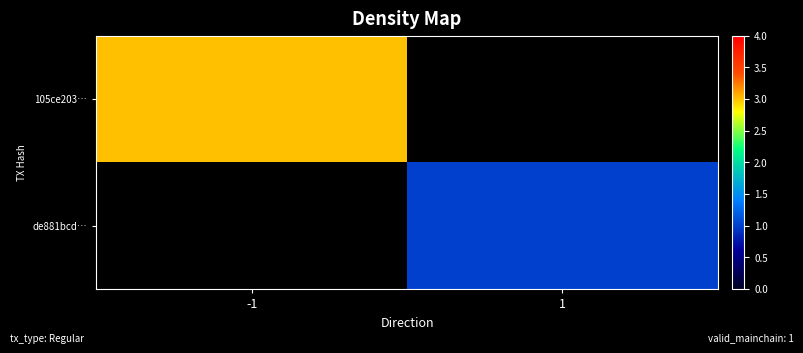

Which has a higher value, 1 or -1?

-1